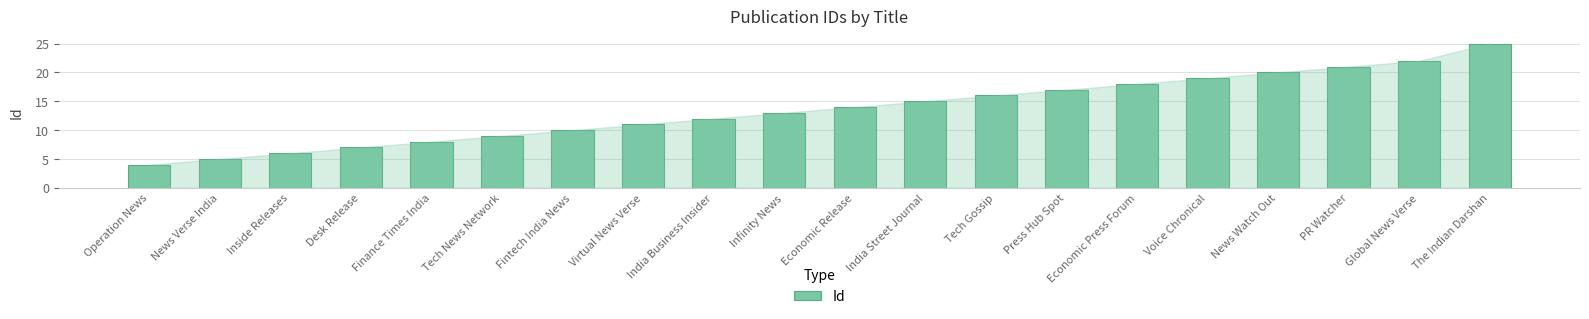

What is the label of the 17th bar from the left?

News Watch Out